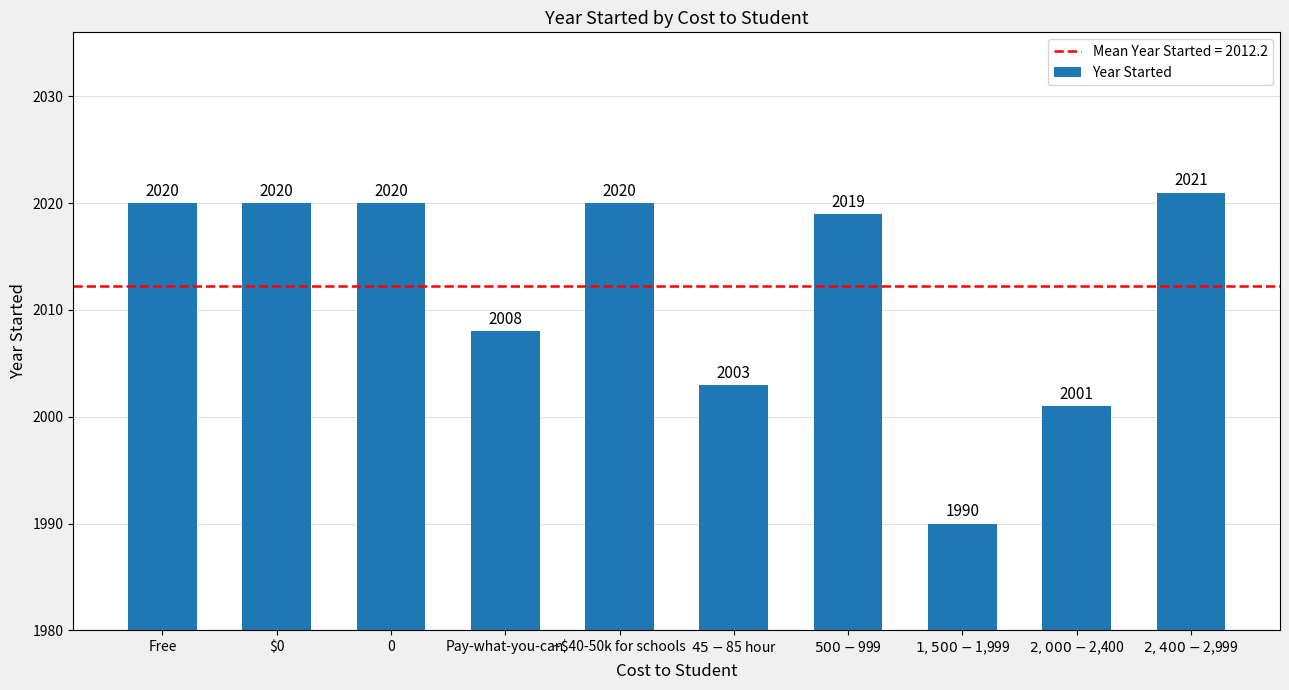

Which category has the lowest value across all series?

$1,500-$1,999